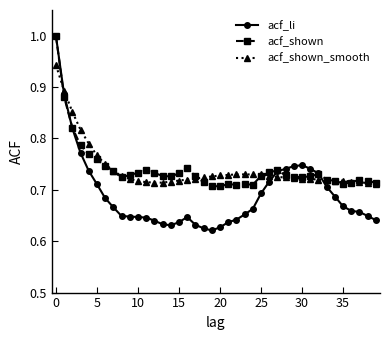

Which series has the widest spread of values?

acf_li